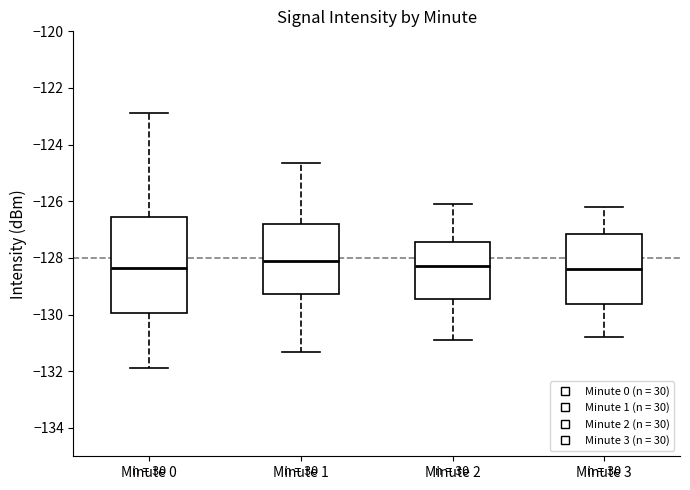

Where does the upper whisker of the box for Minute 0 end on the y-axis? The values are not printed on the chart, so give them approximately, as read against the axis.

-122.8